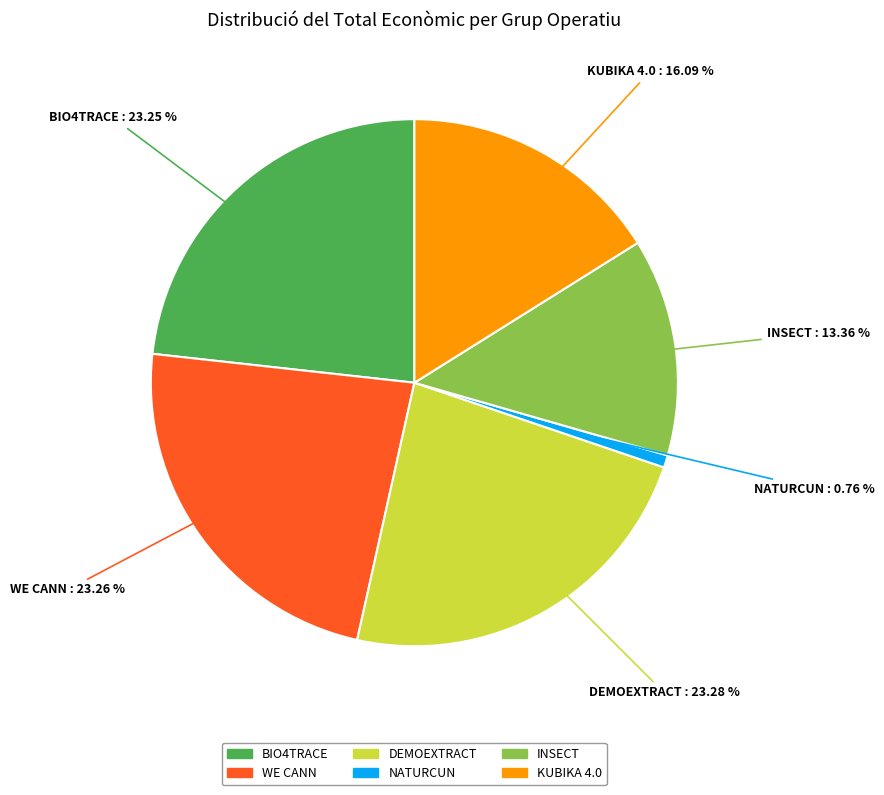

Is it true that WE CANN is 23% of the pie?

True